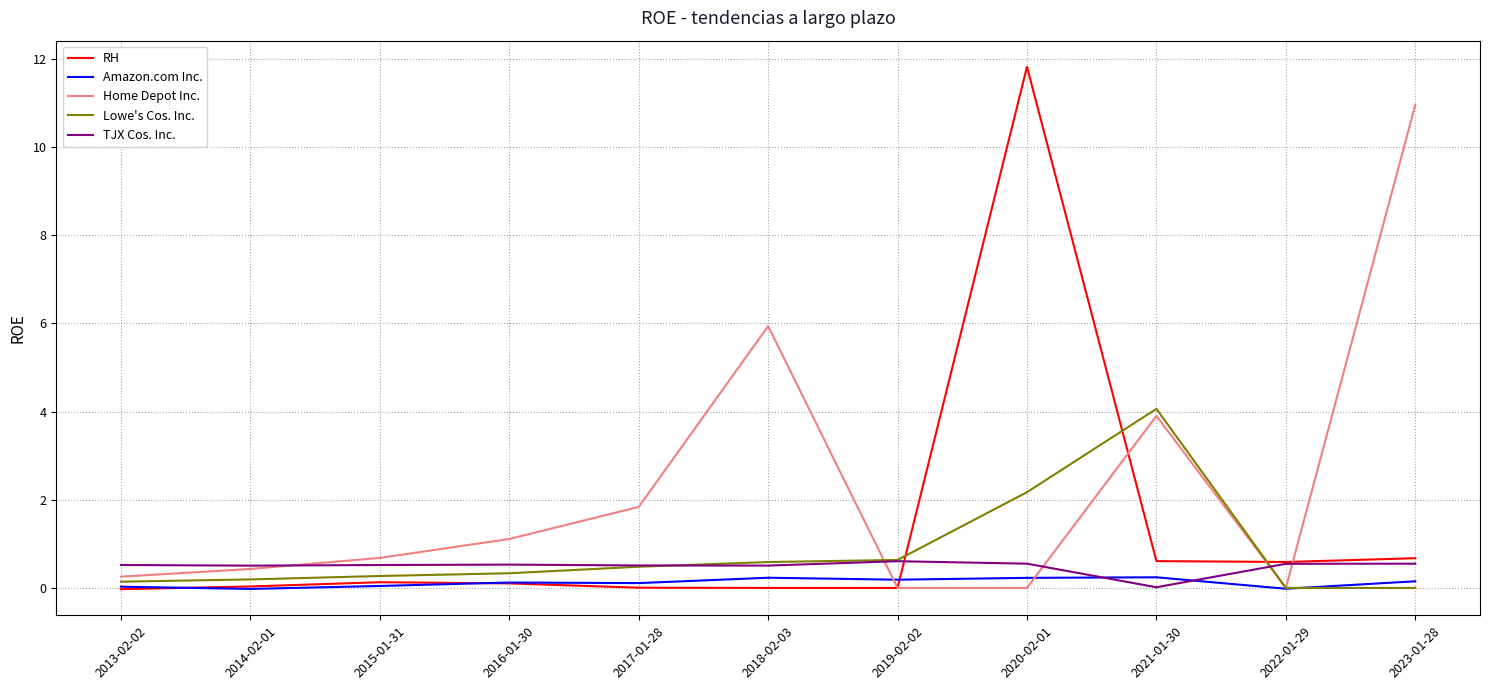

At how many categories does at least one series exceed 2?

4